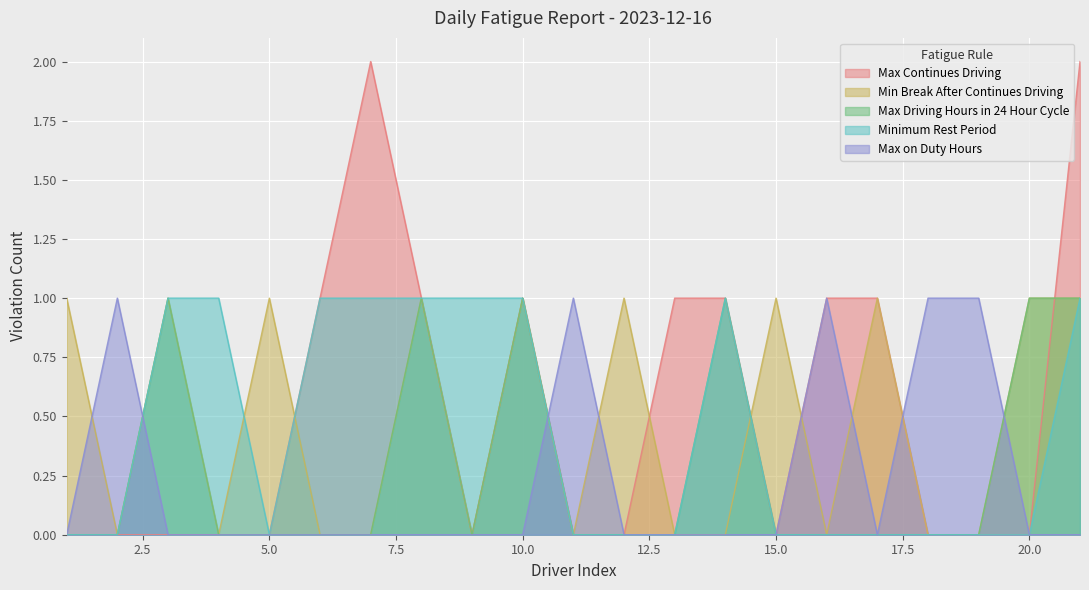

How many interior local peaks does the Max Driving Hours in 24 Hour Cycle series have?

4